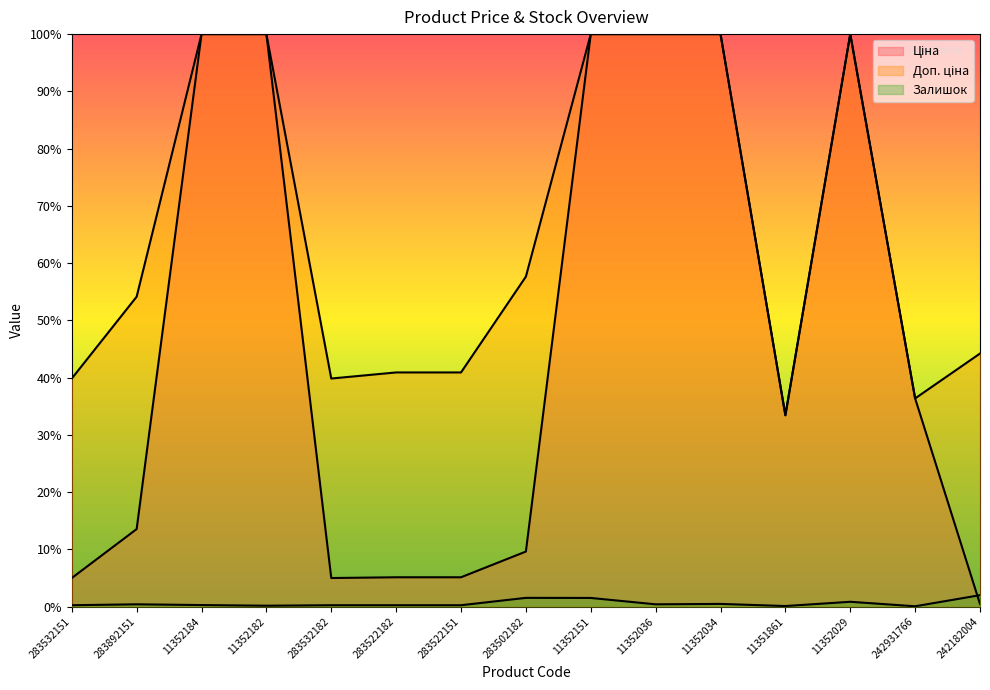

Where is the first local minimum for Ціна?

283532182